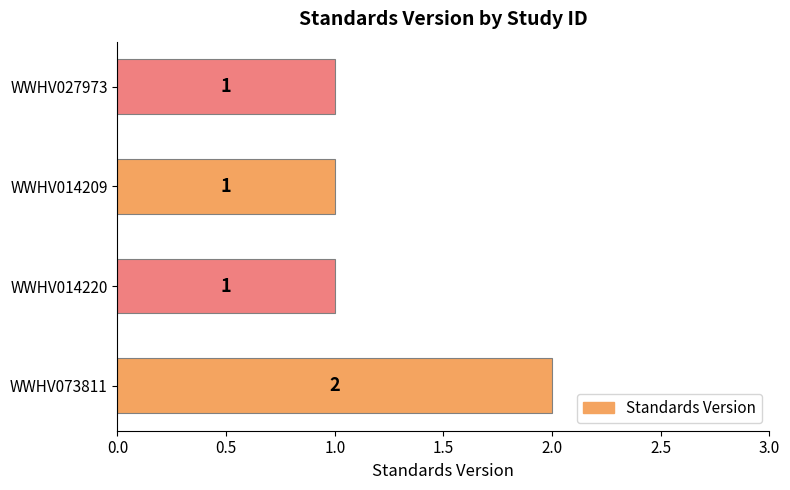

Count the values in the range 1 to 2.

4